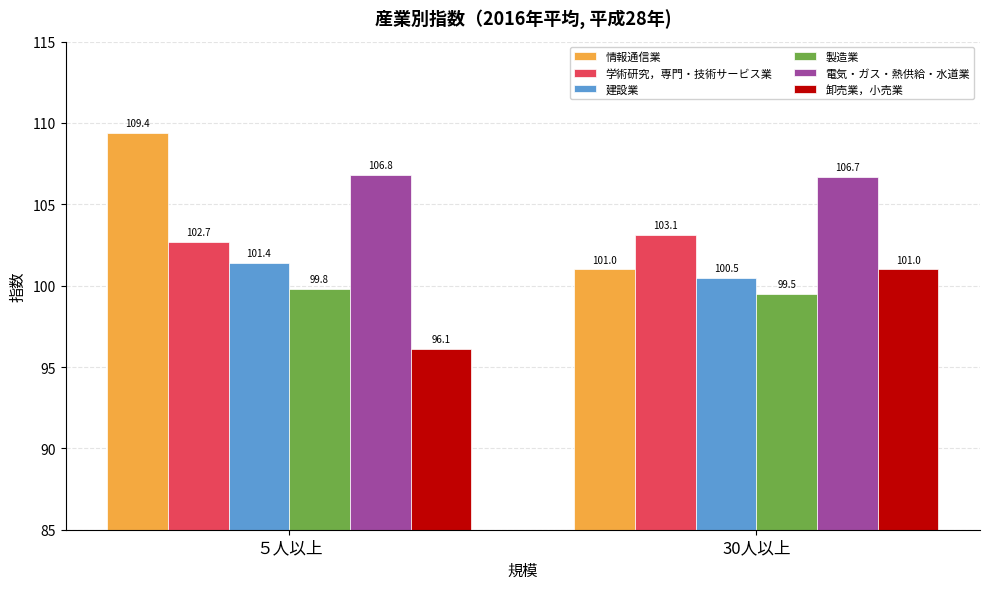

What position from the left is ５人以上?

1